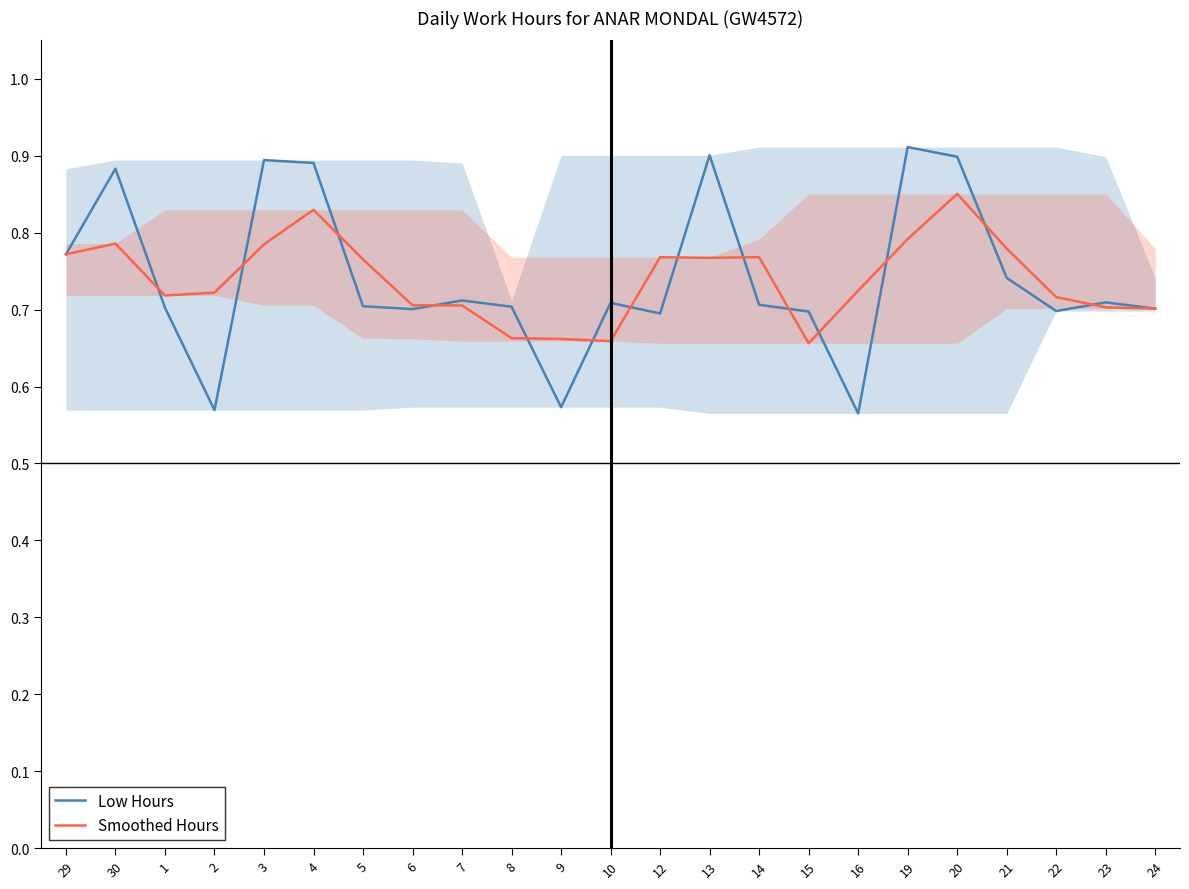

How many lines are shown in the chart?

2